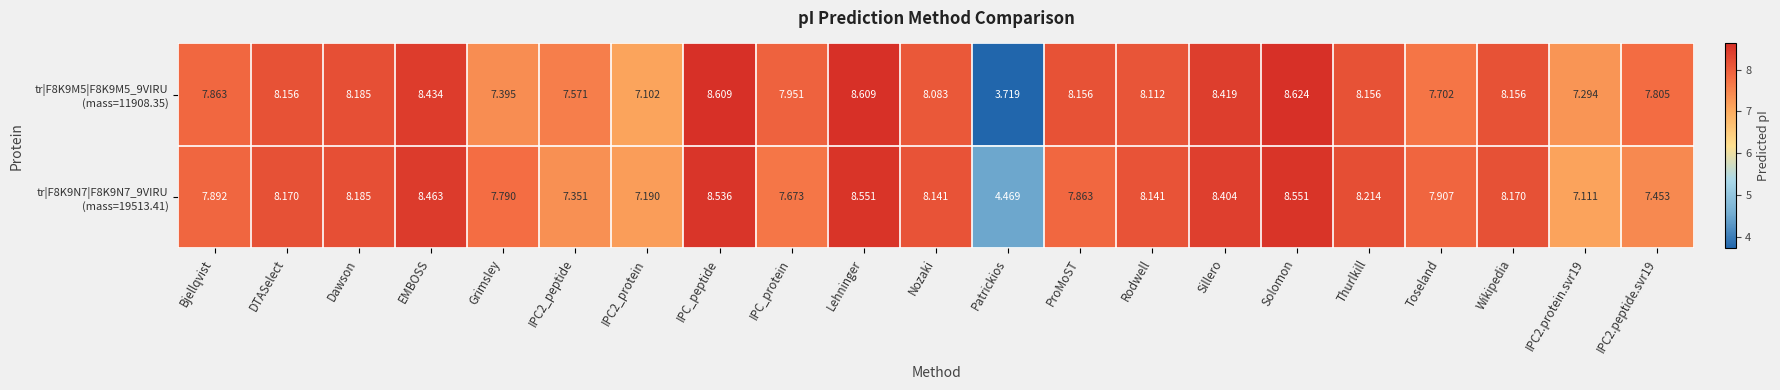

Which category has the highest value across all series?

Solomon